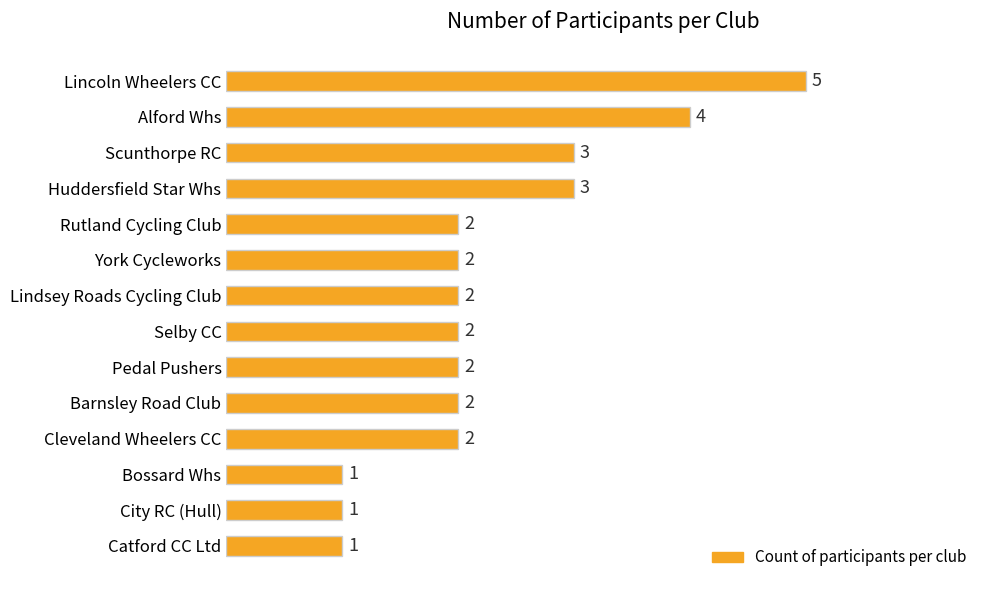

Which label corresponds to the largest value in the chart?

Lincoln Wheelers CC